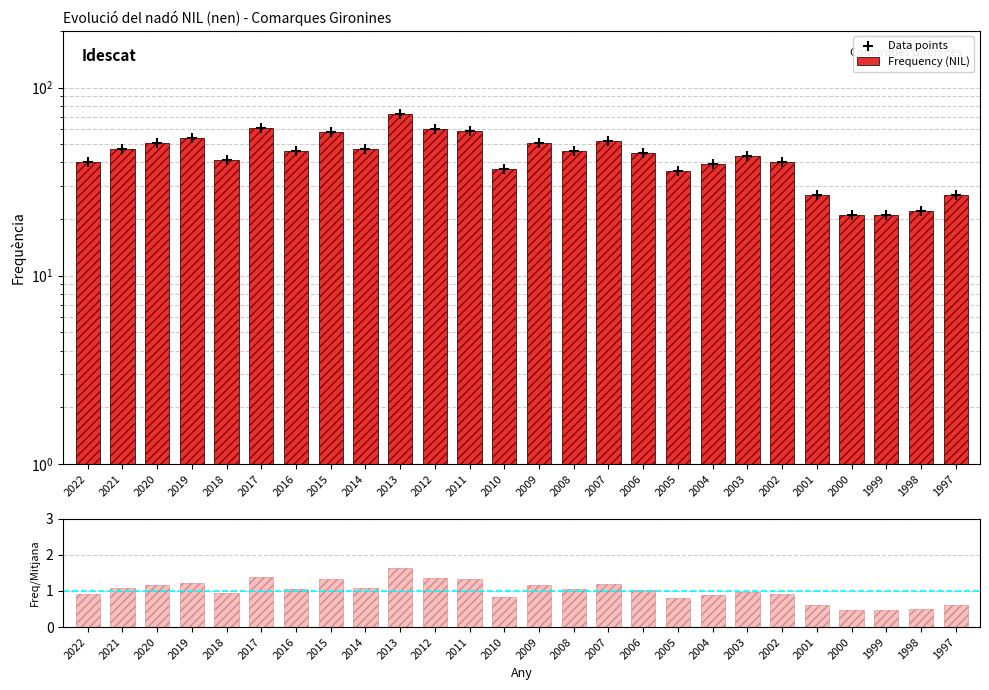

Which series reaches the maximum Y coordinate?

Frequency (NIL)